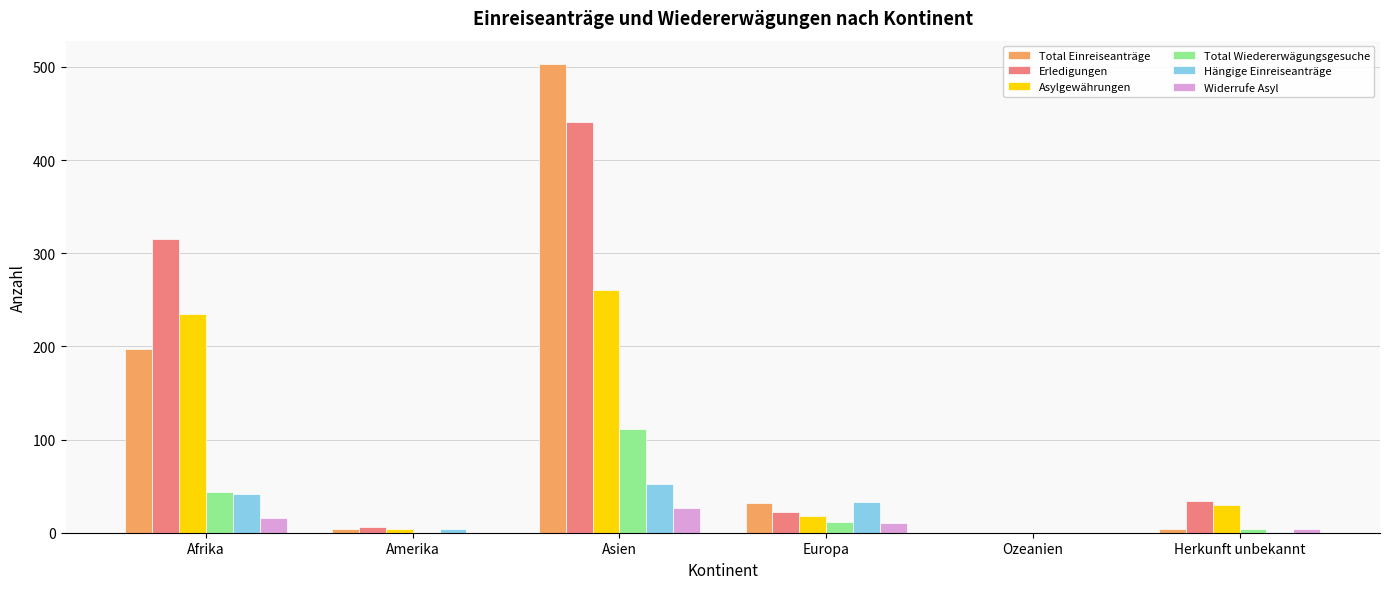

What is the sum of all Total Wiedererwägungsgesuche values?

171